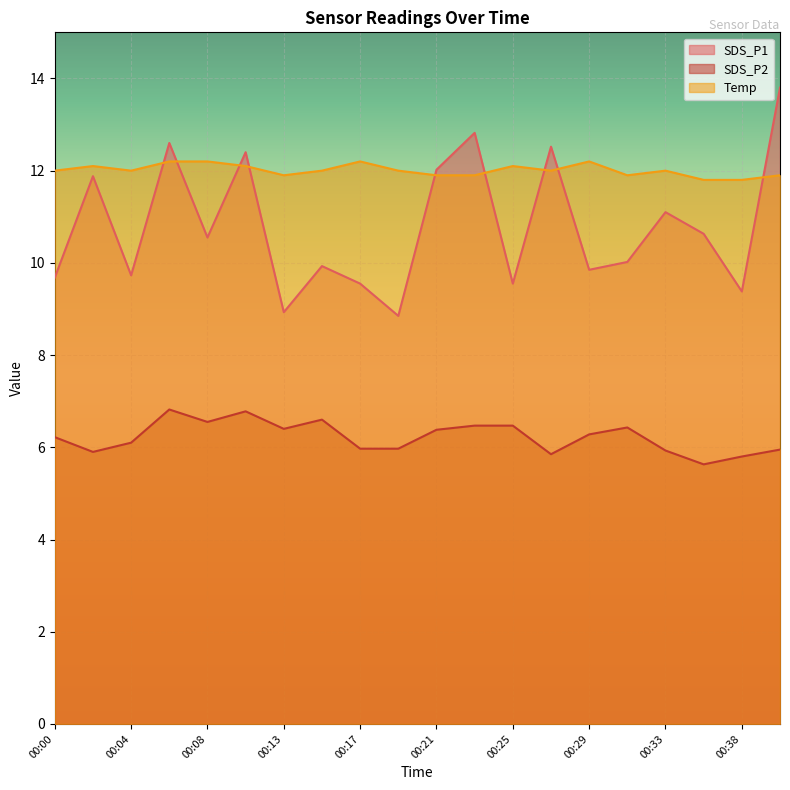

What is the minimum value shown in the chart?

5.6